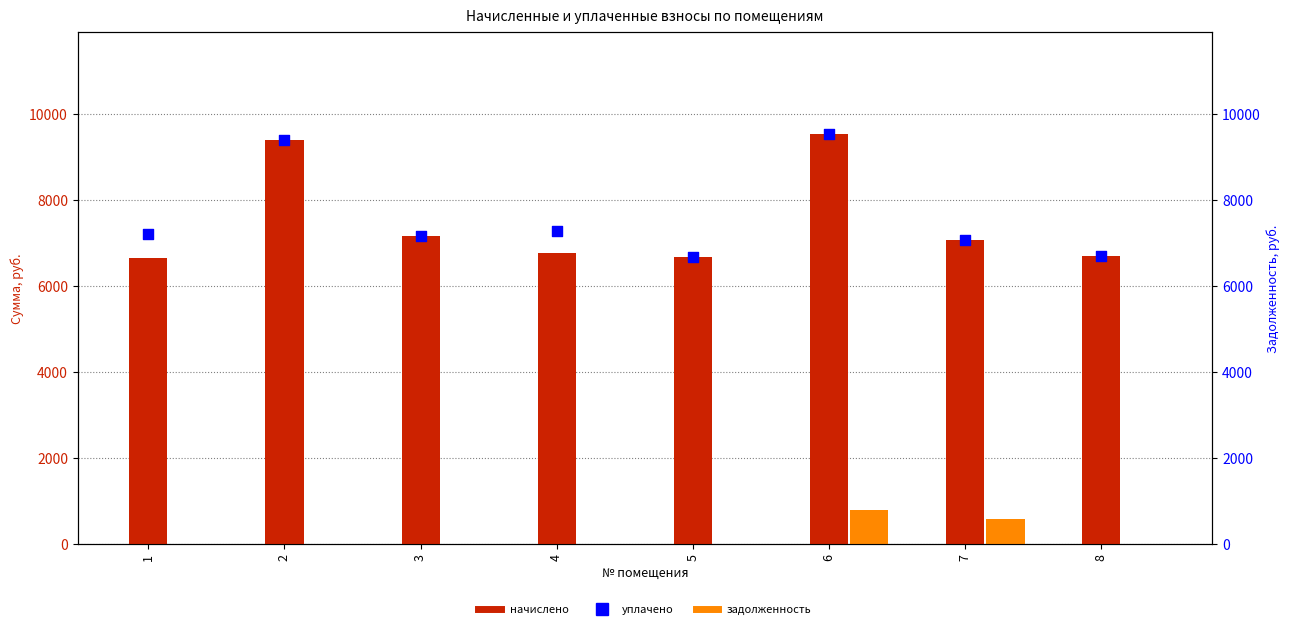

At how many categories does at least one series exceed 4034?

8